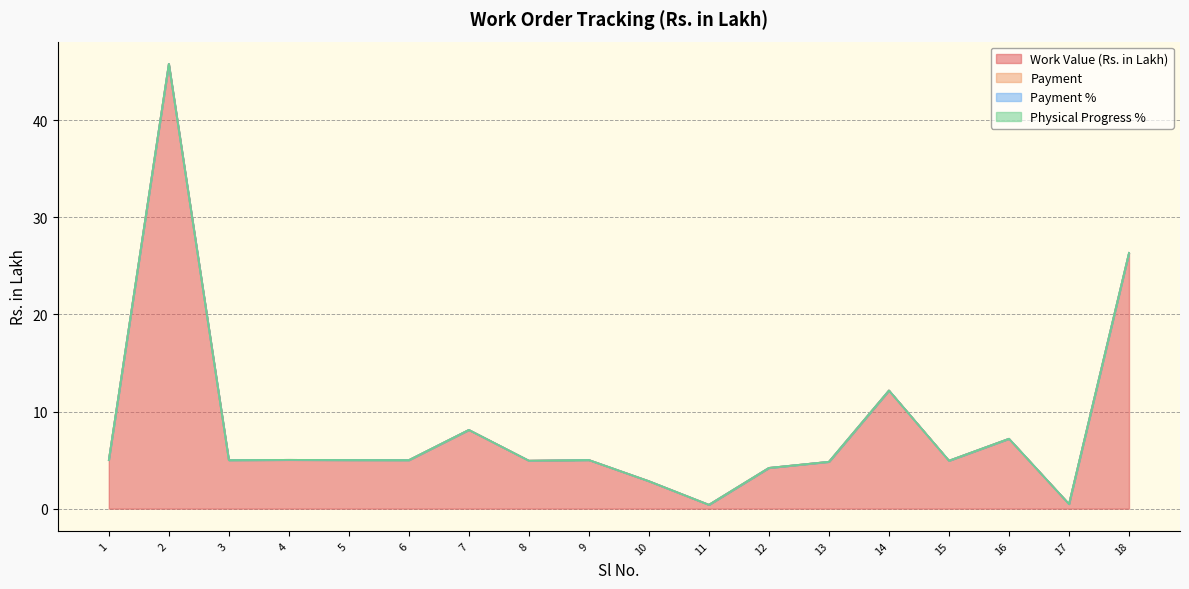

Between 2 and 4, which is larger?

2